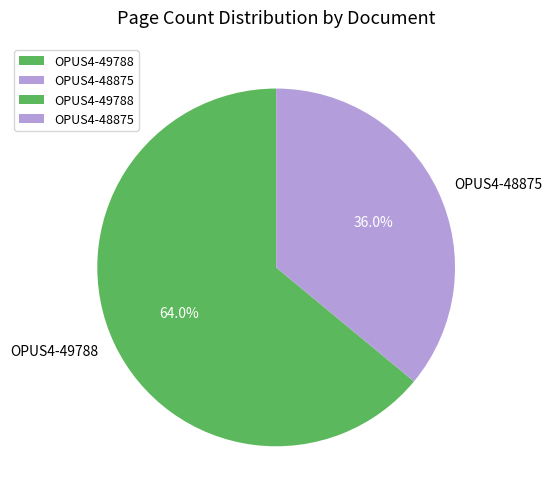

True or false: OPUS4-49788 accounts for 64% of the total.

True